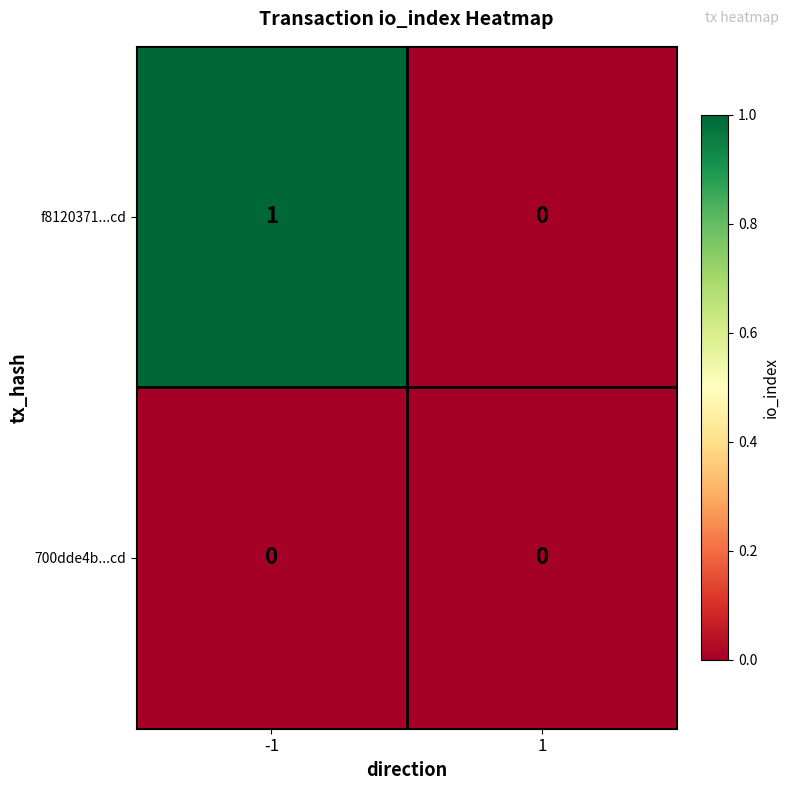

Reading left to right, what are all the values shown in this chart?

f8120371...cd: 1	0
700dde4b...cd: 0	0